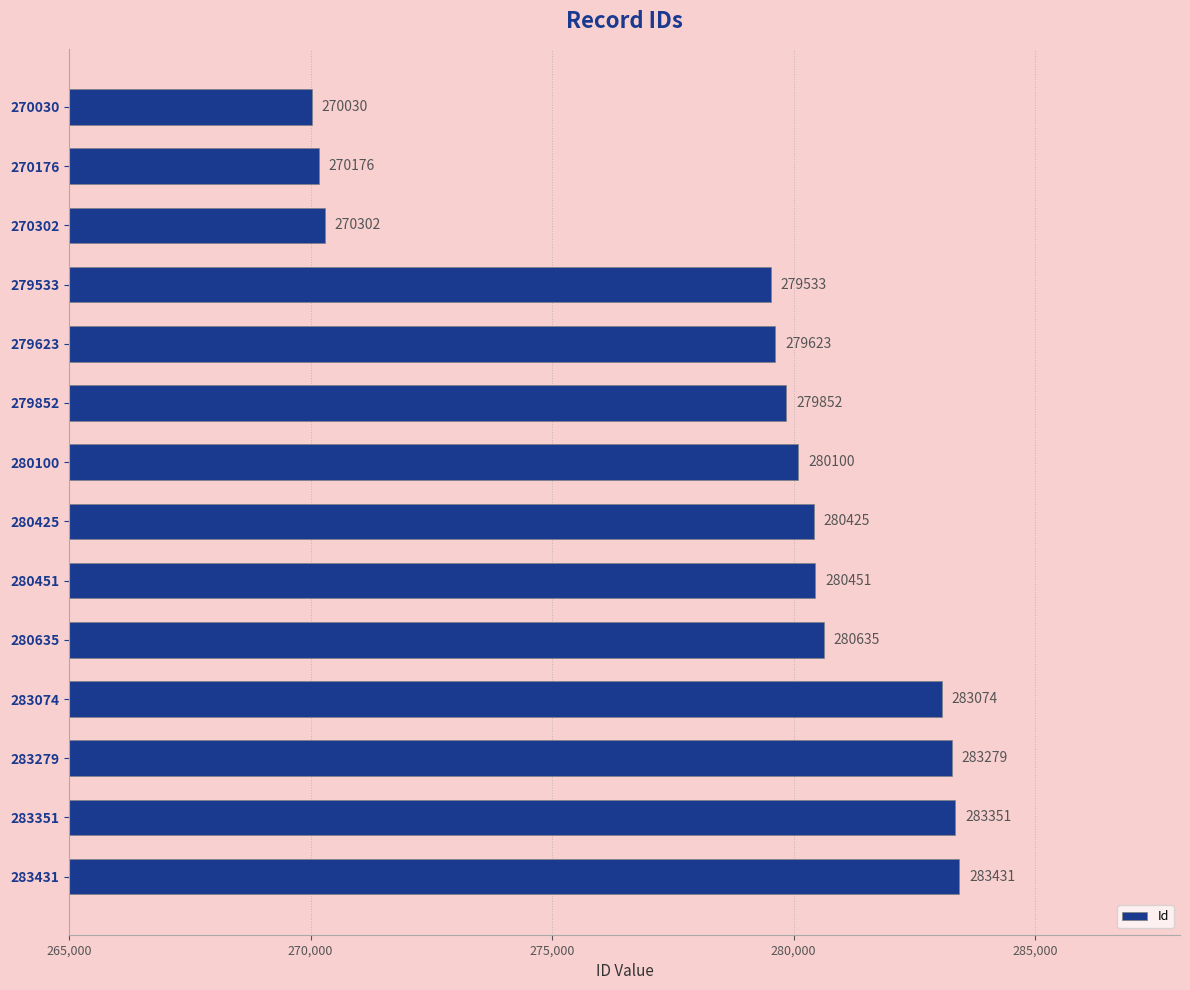

List the labels in order of value, smallest first.

270030, 270176, 270302, 279533, 279623, 279852, 280100, 280425, 280451, 280635, 283074, 283279, 283351, 283431